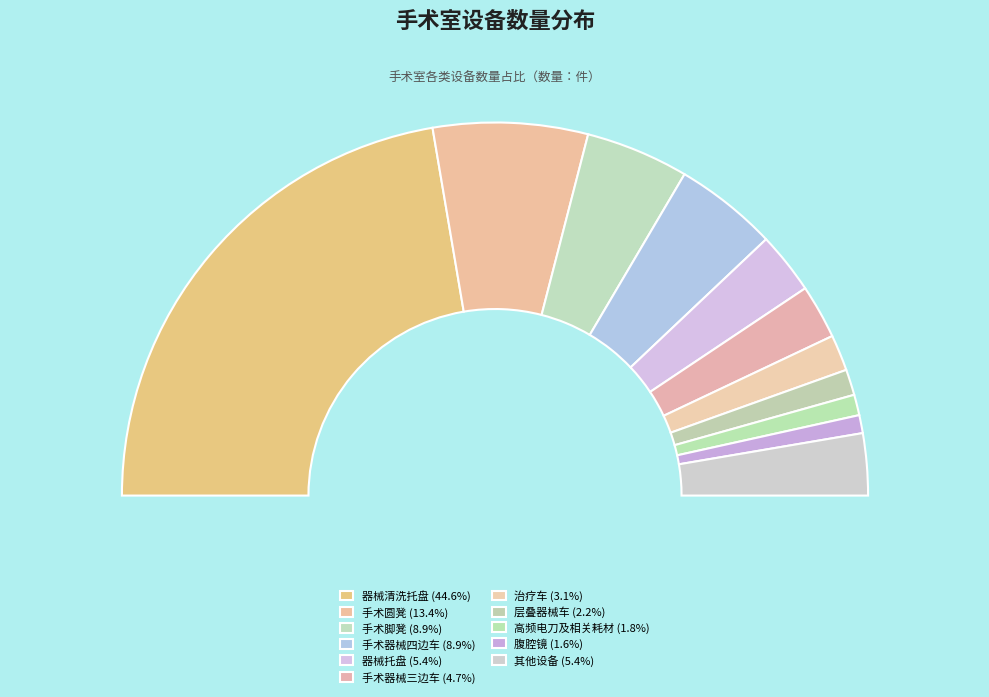

Is it true that 手术器械三边车 is 5% of the pie?

True